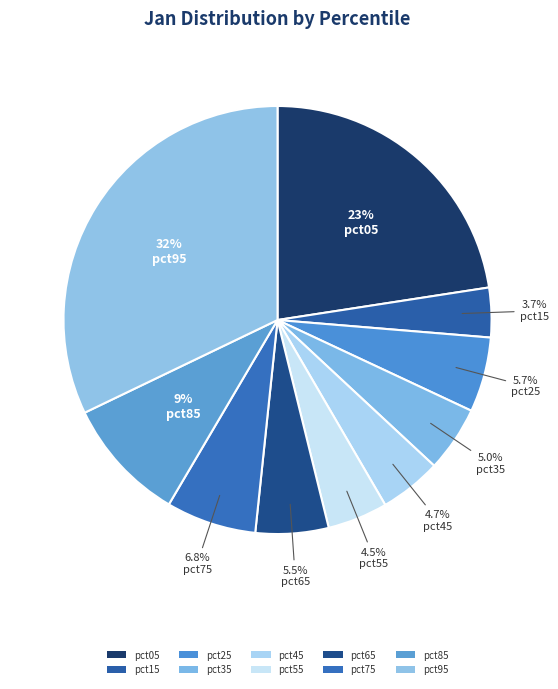

Is pct55 the majority of the pie?

No